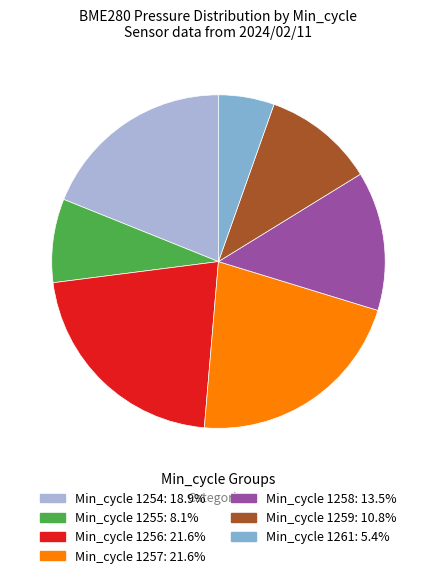

Does any single category account for the majority?

No